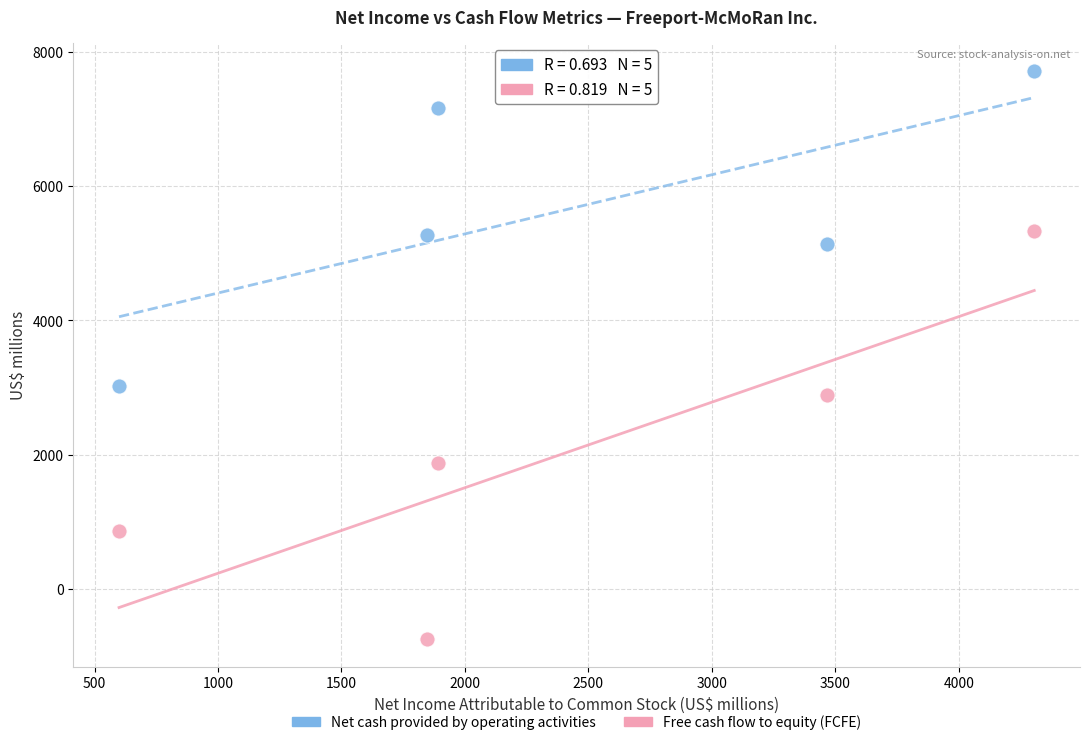

Across all data points, what is the average X value?

2422